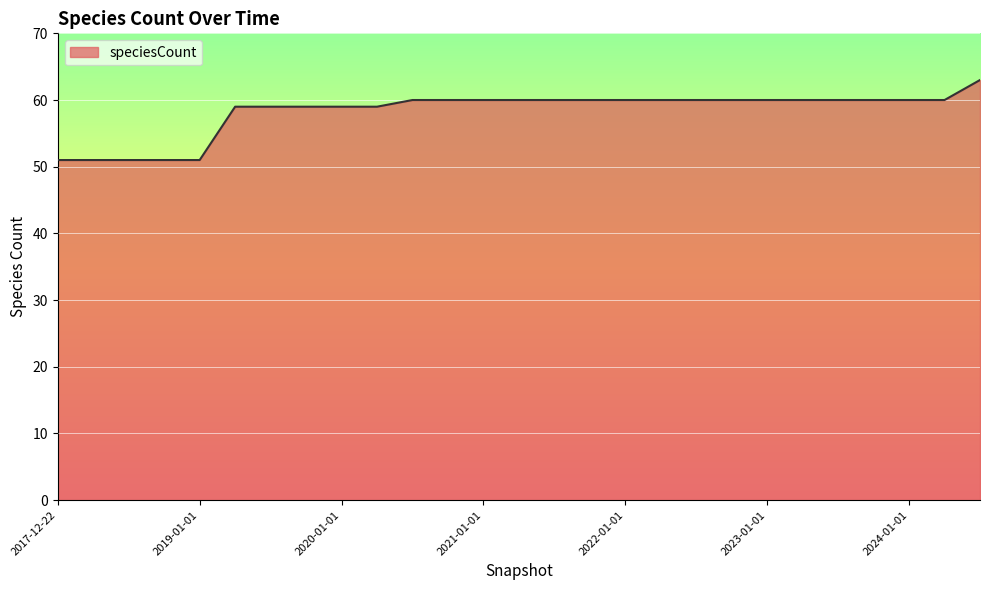

What is the greatest value displayed?

63